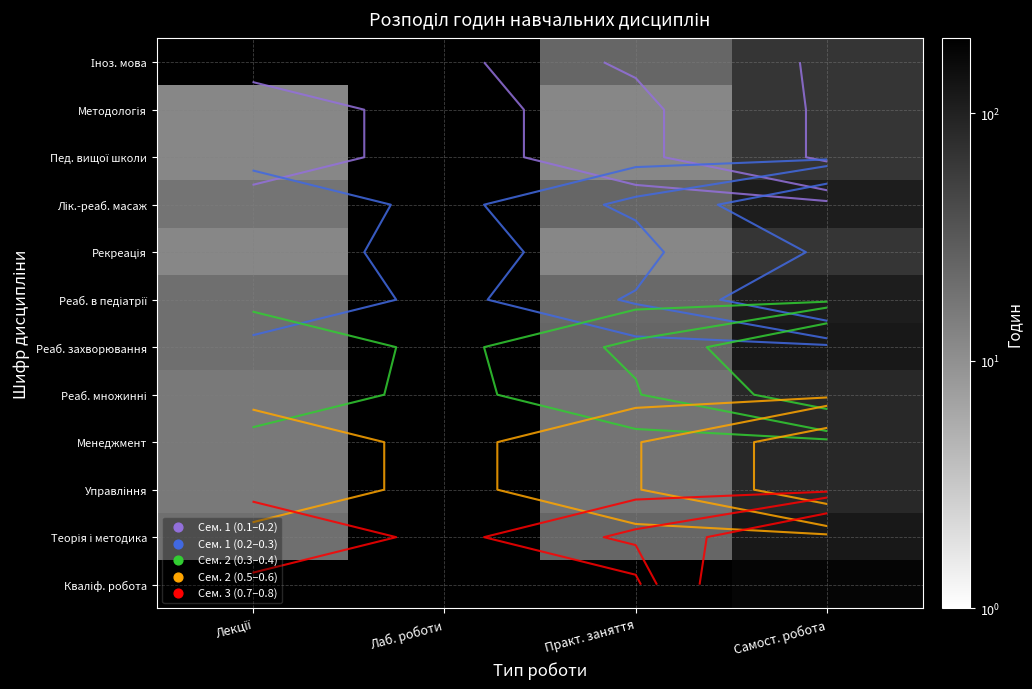

At which label does Управління reach its peak?

Самост. робота